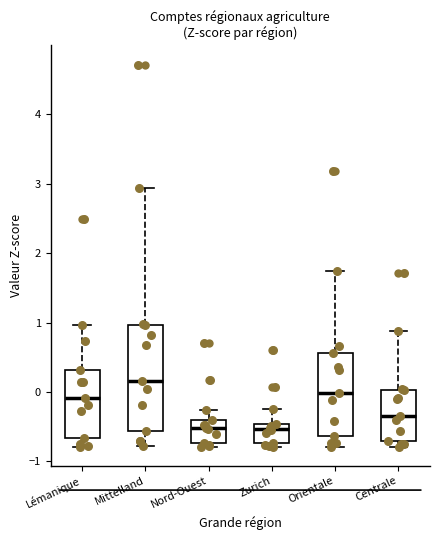

Reading left to right, transcribe this box plot: for each box, give where its median line is, the range the box spans, and where its two whiskers end, as read against the y-axis. The values are not printed on the chart, so give them approximately, as read against the axis.

Lémanique: median -0.1, box -0.7 to 0.3, whiskers -0.8 to 1.0
Mittelland: median 0.2, box -0.6 to 1.0, whiskers -0.8 to 2.9
Nord-Ouest: median -0.5, box -0.7 to -0.4, whiskers -0.8 to -0.3
Zurich: median -0.5 (just below the box's upper edge), box -0.7 to -0.5, whiskers -0.8 to -0.2
Orientale: median 0.0, box -0.6 to 0.6, whiskers -0.8 to 1.7
Centrale: median -0.3, box -0.7 to 0.0, whiskers -0.8 to 0.9